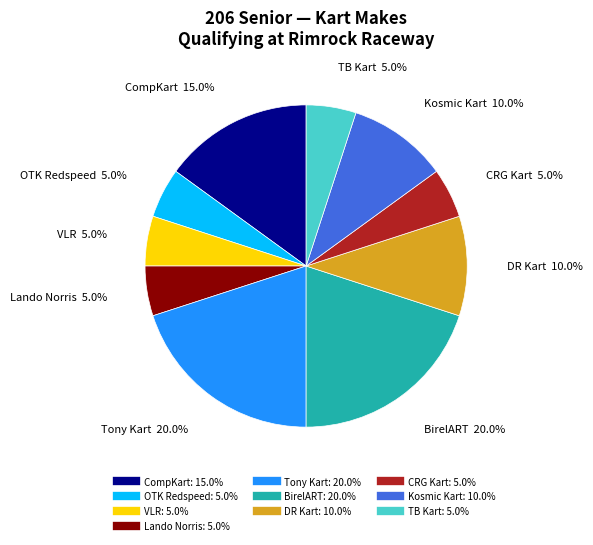

How many segments does this pie chart have?

10